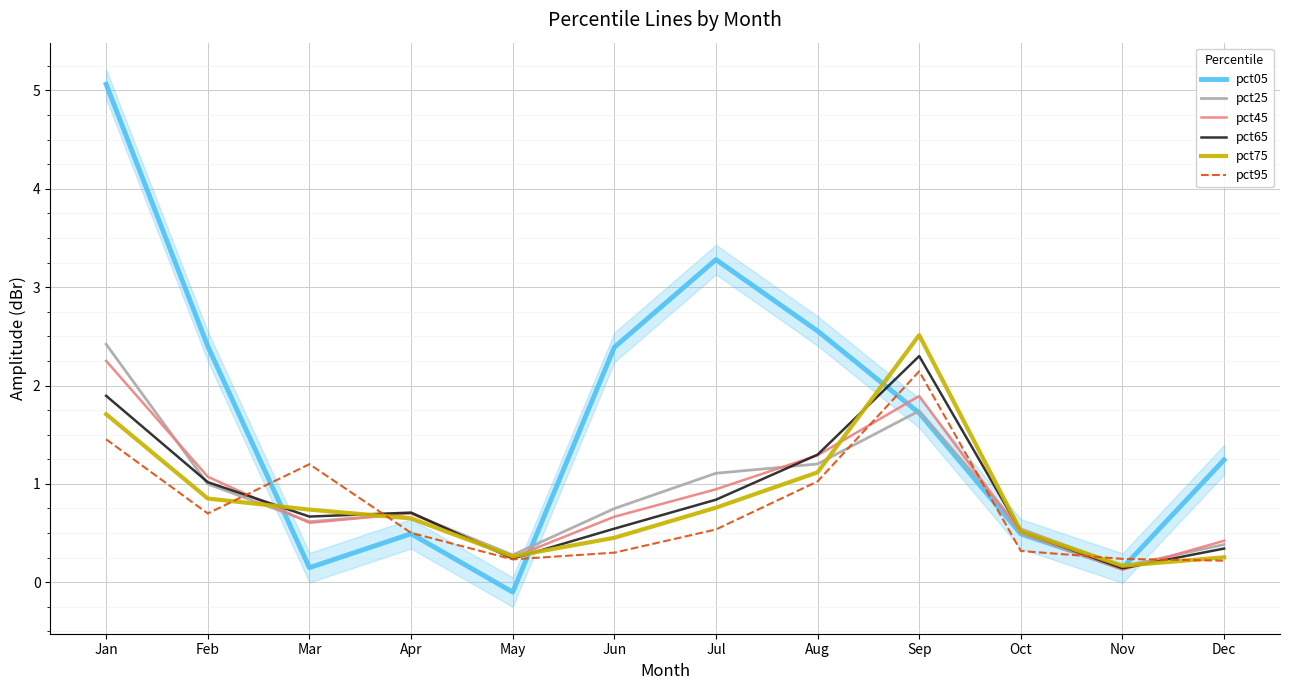

What is the average value of the pct65 series?

0.9